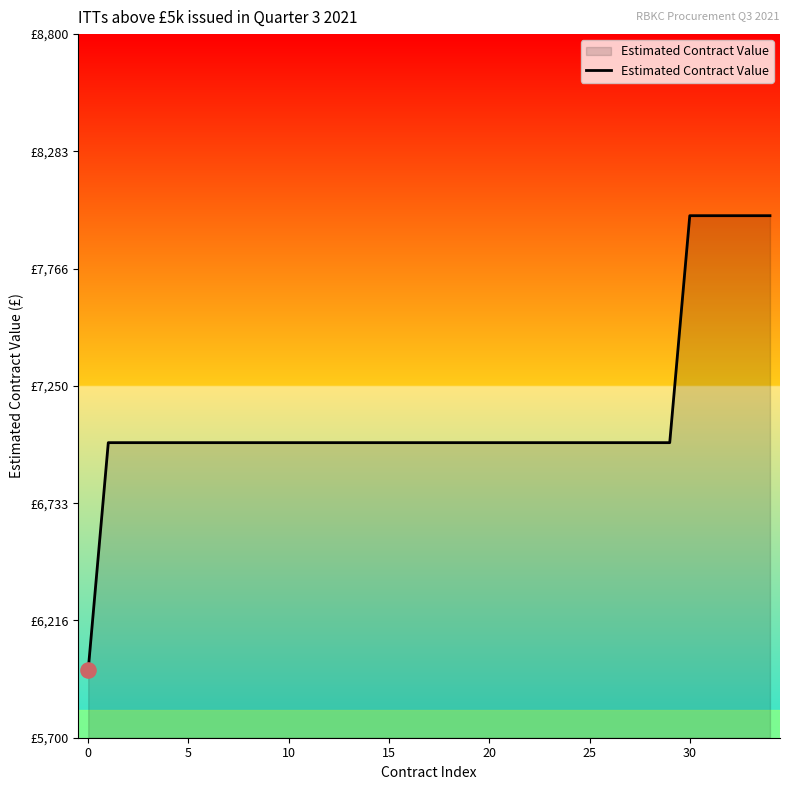

Does the chart have visible grid lines?

No